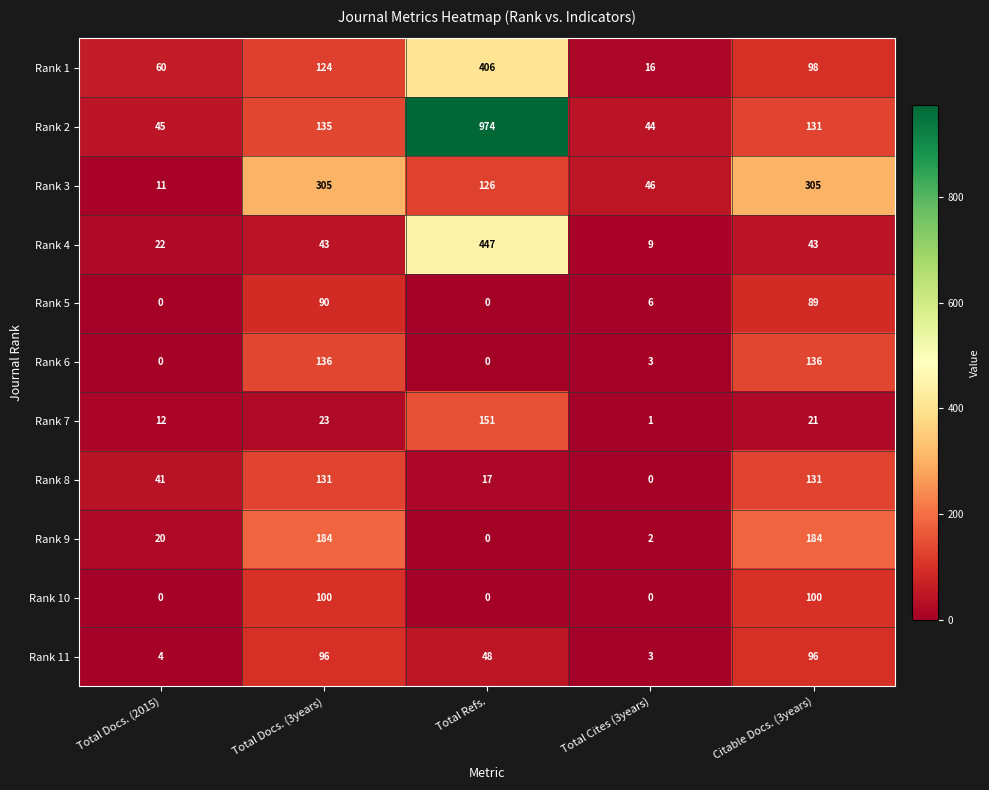

What is the maximum value shown in the chart?

974